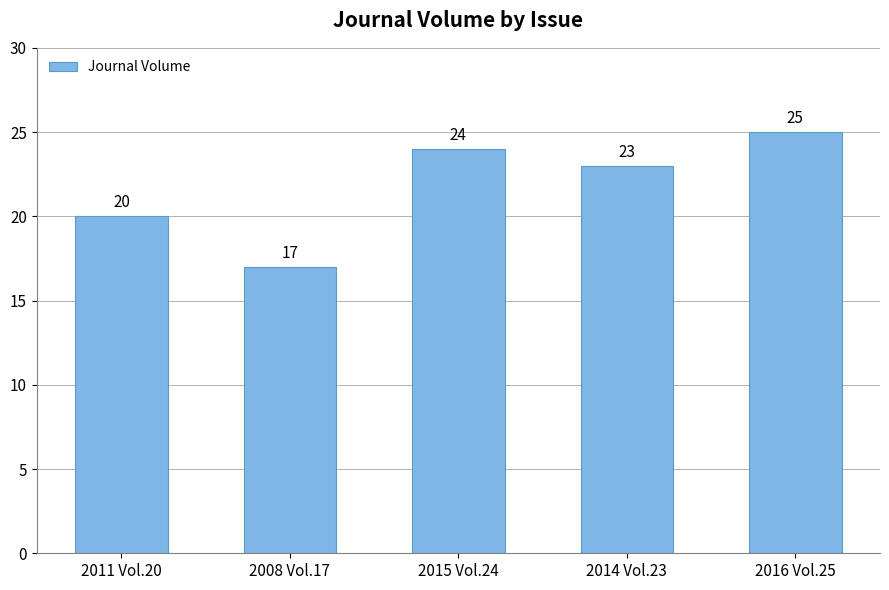

How many data points does each series have?

5